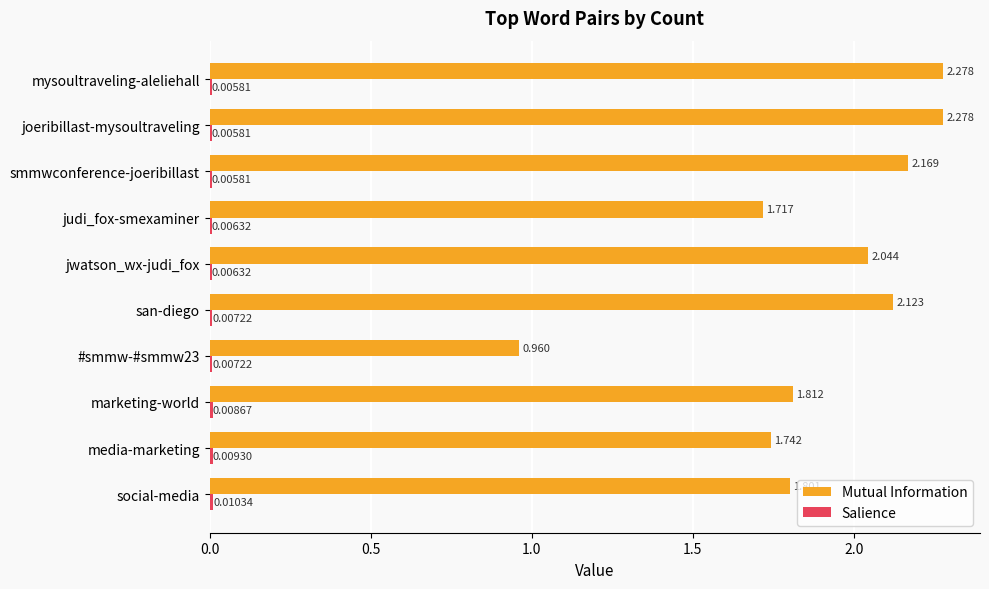

Reading right to left, list all the values displayed in this chart.

Mutual Information: 2.3	2.3	2.2	1.7	2.0	2.1	1.0	1.8	1.7	1.8
Salience: 0.0	0.0	0.0	0.0	0.0	0.0	0.0	0.0	0.0	0.0